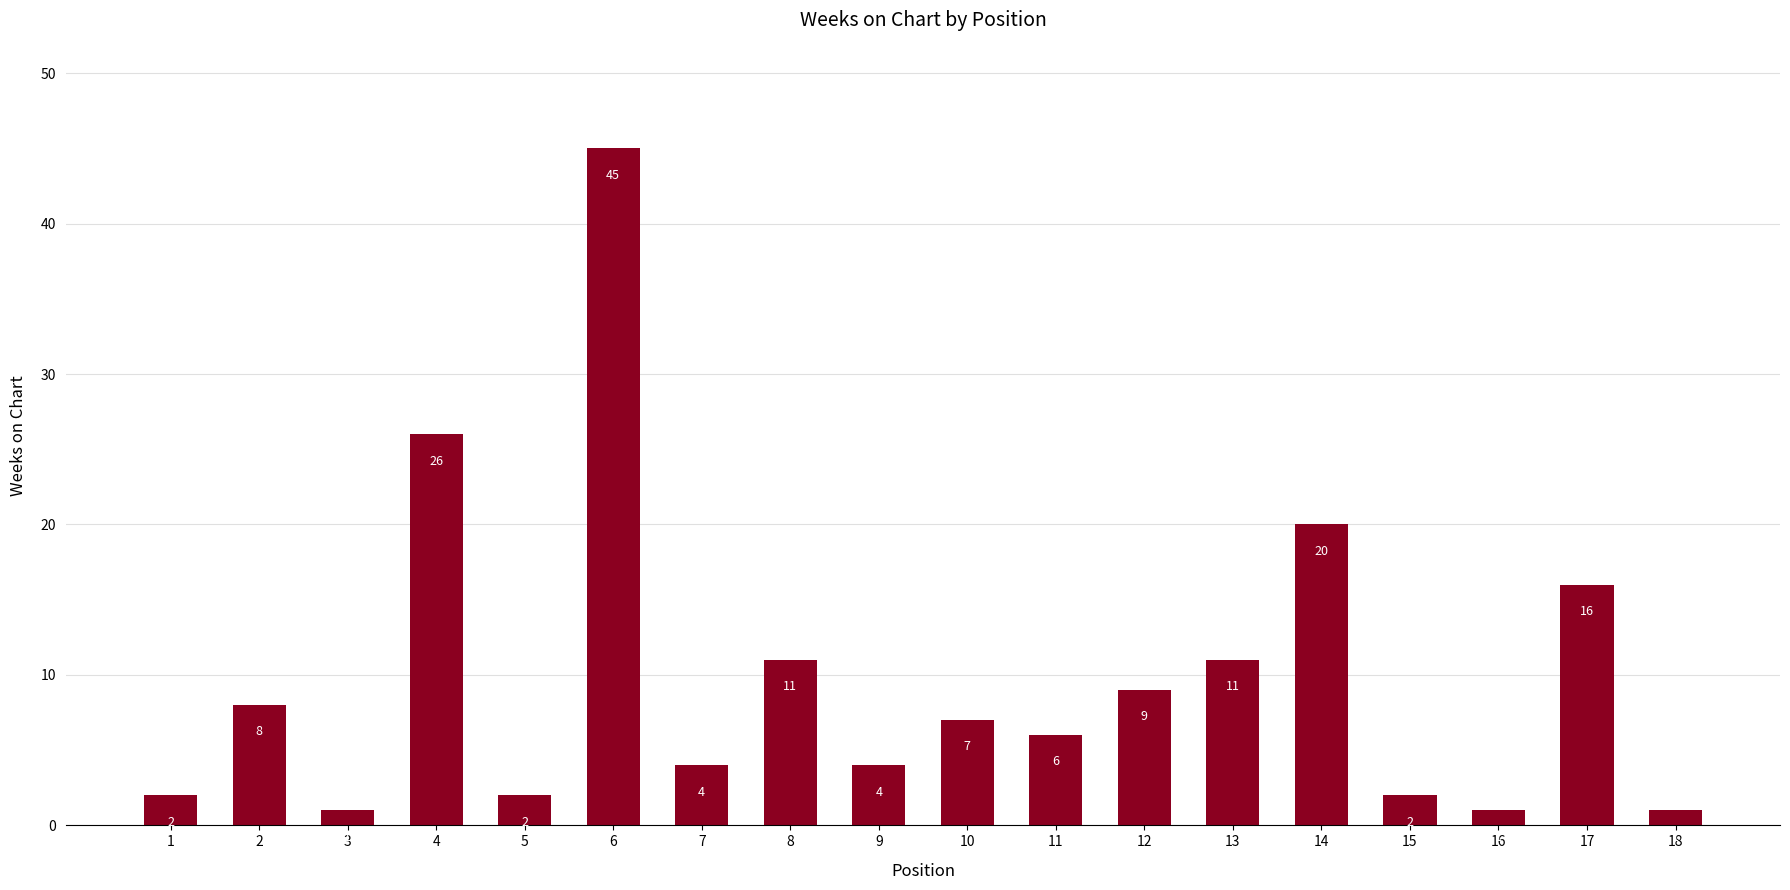

How many bars are there in total?

18